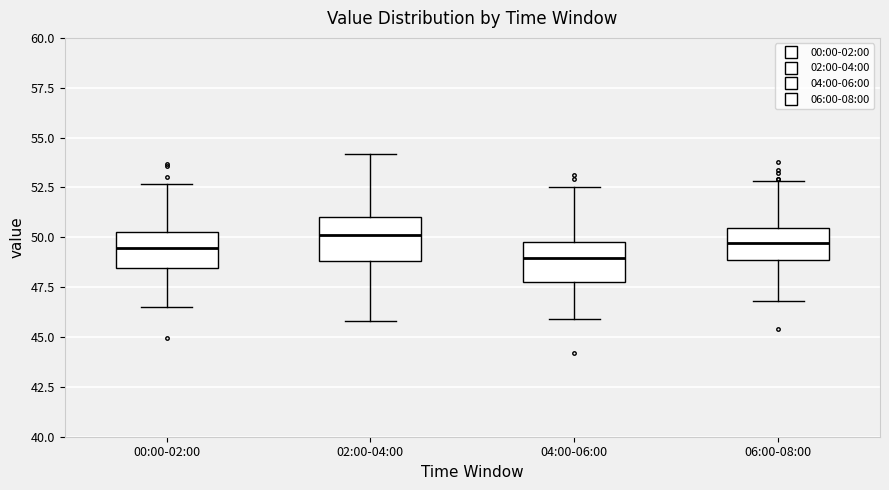

Reading left to right, read every box against the y-axis: the position of its median line, the range the box covers, and the ends of its whiskers. The values are not printed on the chart, so give them approximately, as read against the axis.

00:00-02:00: median 49.5, box 48.5 to 50.5, whiskers 46.5 to 52.5
02:00-04:00: median 50.0, box 49.0 to 51.0, whiskers 46.0 to 54.0
04:00-06:00: median 49.0, box 48.0 to 50.0, whiskers 46.0 to 52.5
06:00-08:00: median 49.5, box 49.0 to 50.5, whiskers 47.0 to 53.0